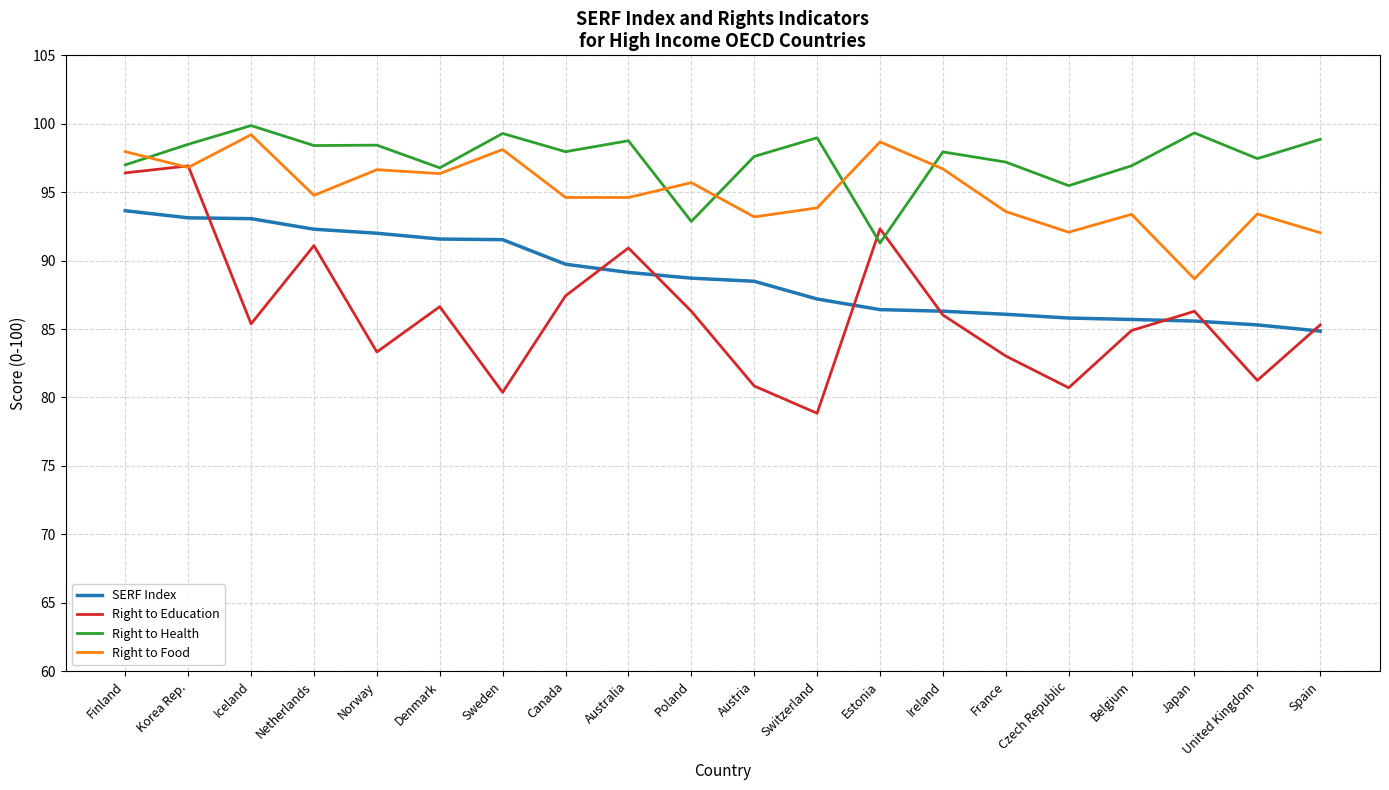

Rank the series by their maximum value, from highest to lowest.

Right to Health, Right to Food, Right to Education, SERF Index